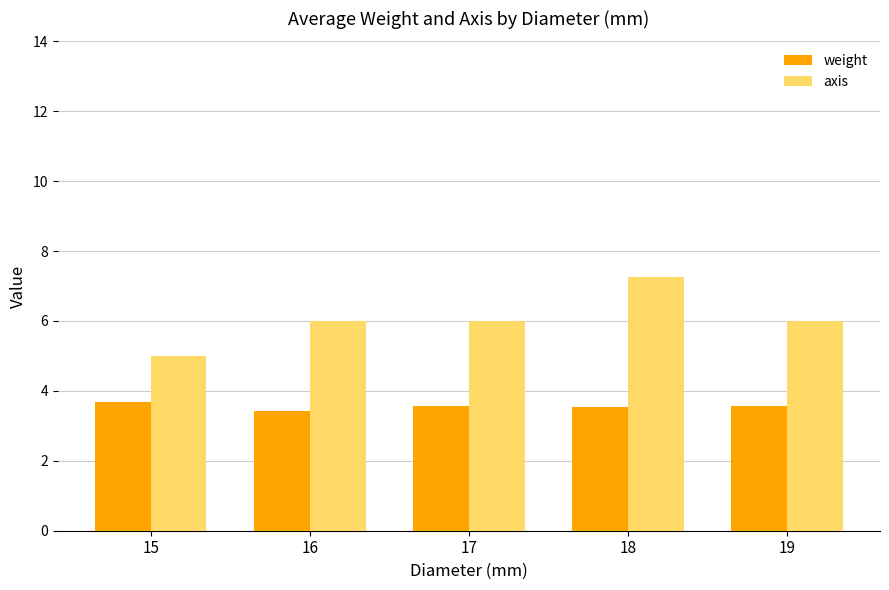

Rank the series at 19 from highest to lowest value.

axis, weight